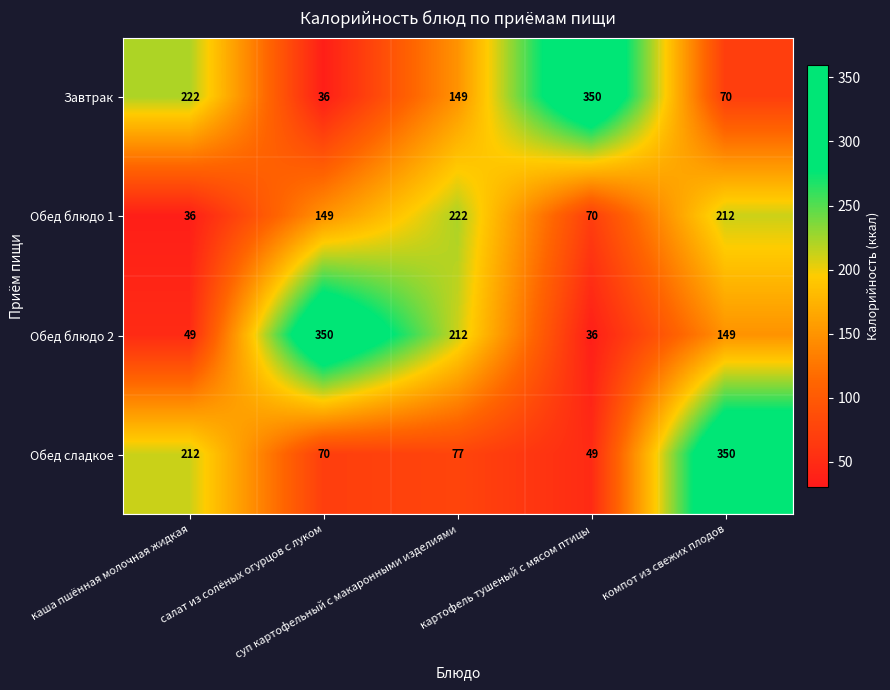

How many categories are shown in the chart?

5